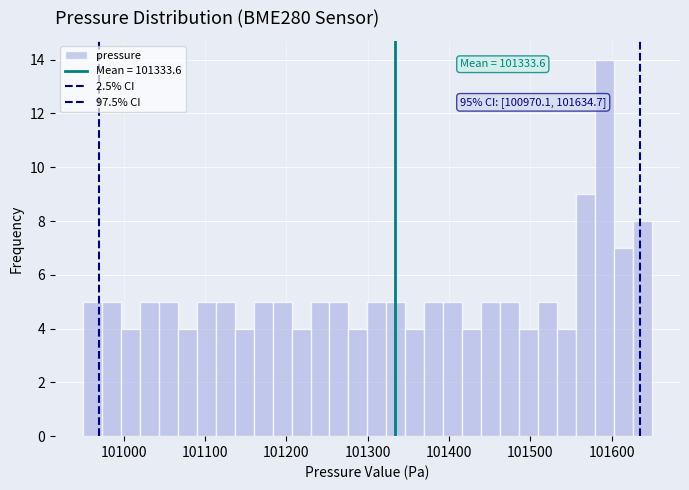

Read against the x-axis, roughly where is the centre of the tallest bar?

101590